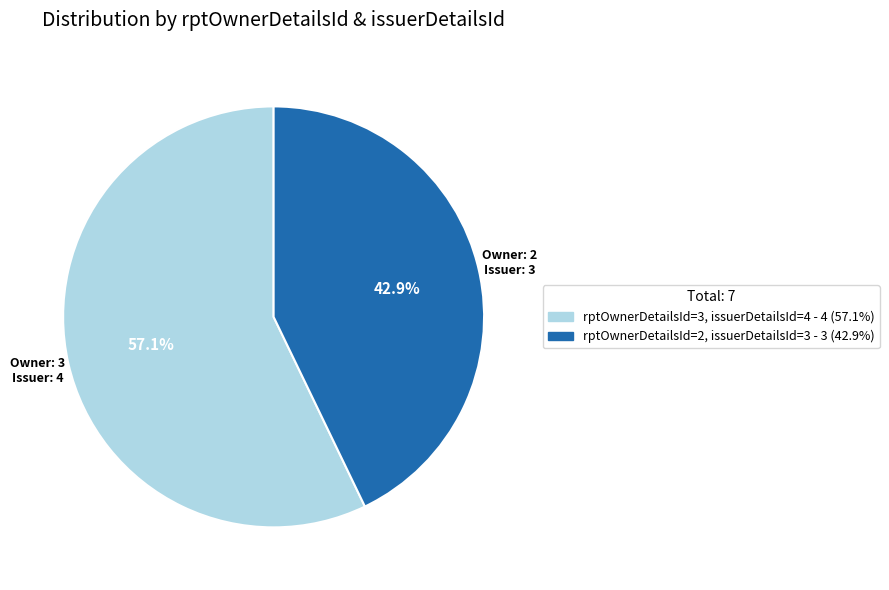

How much of the chart is everything except rptOwnerDetailsId=2?

57.1%